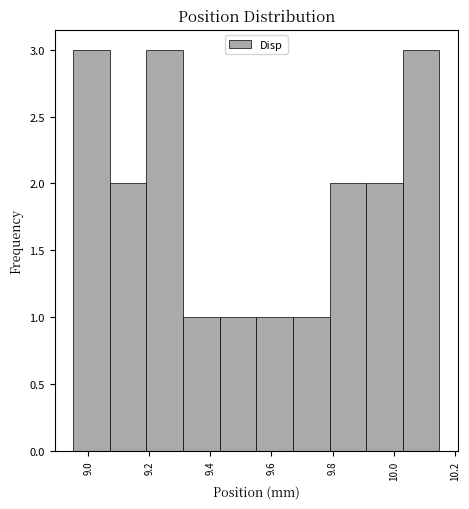

Reading left to right, transcribe this chart: for each bar, give the range it covers on the x-axis and its height. Neither the bar edges nor the heights are printed on the chart, so give them approximately, as read against the axes.

8.95 to 9.07: 3
9.07 to 9.19: 2
9.19 to 9.31: 3
9.31 to 9.43: 1
9.43 to 9.55: 1
9.55 to 9.67: 1
9.67 to 9.79: 1
9.79 to 9.91: 2
9.91 to 10.03: 2
10.03 to 10.15: 3